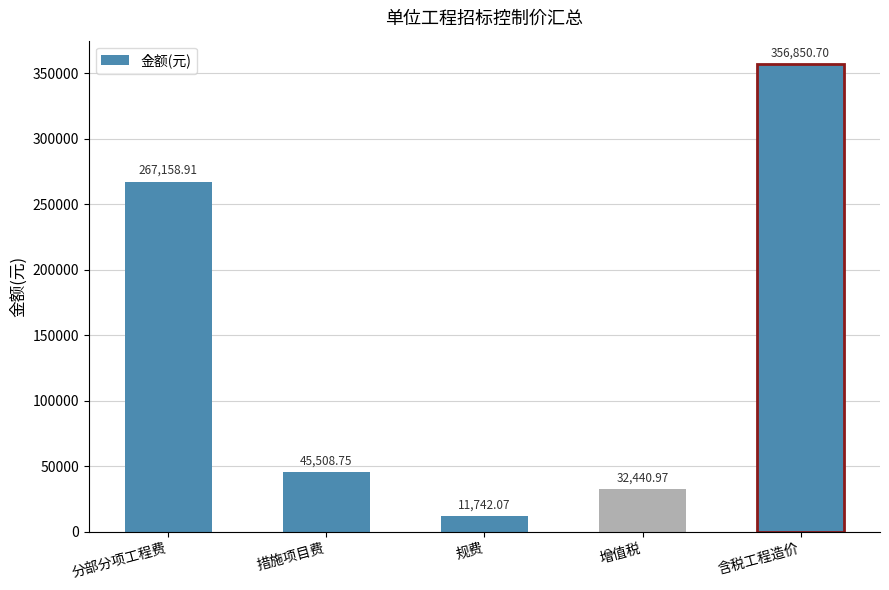

How many values are below 45508?

2